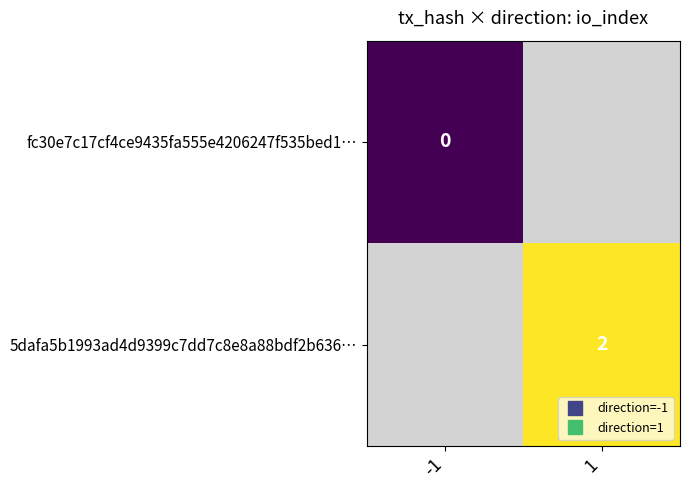

How many distinct data groups are displayed?

2